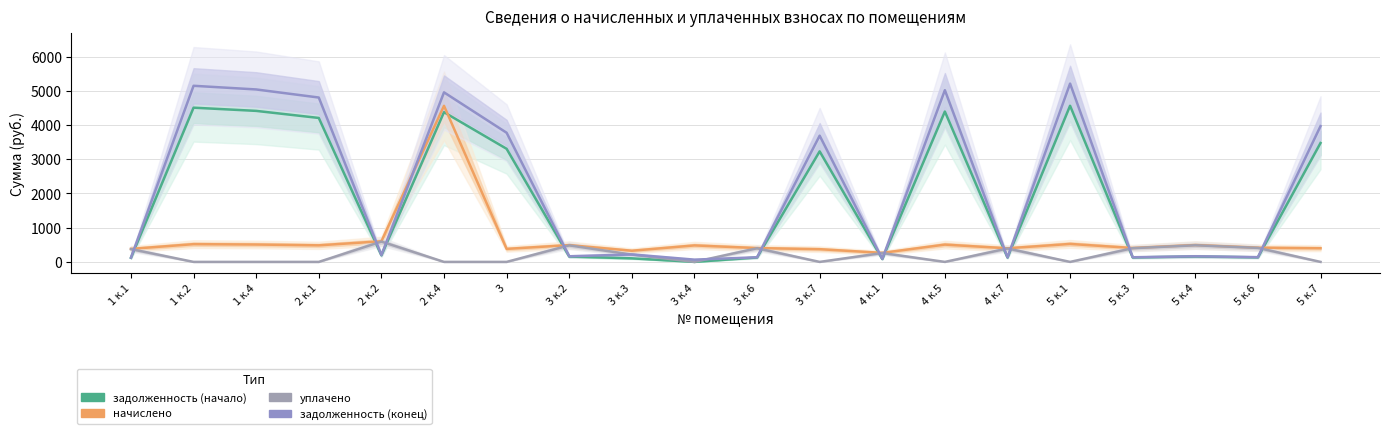

Between 1 к.4 and 2 к.4, which series saw the biggest shift?

начислено